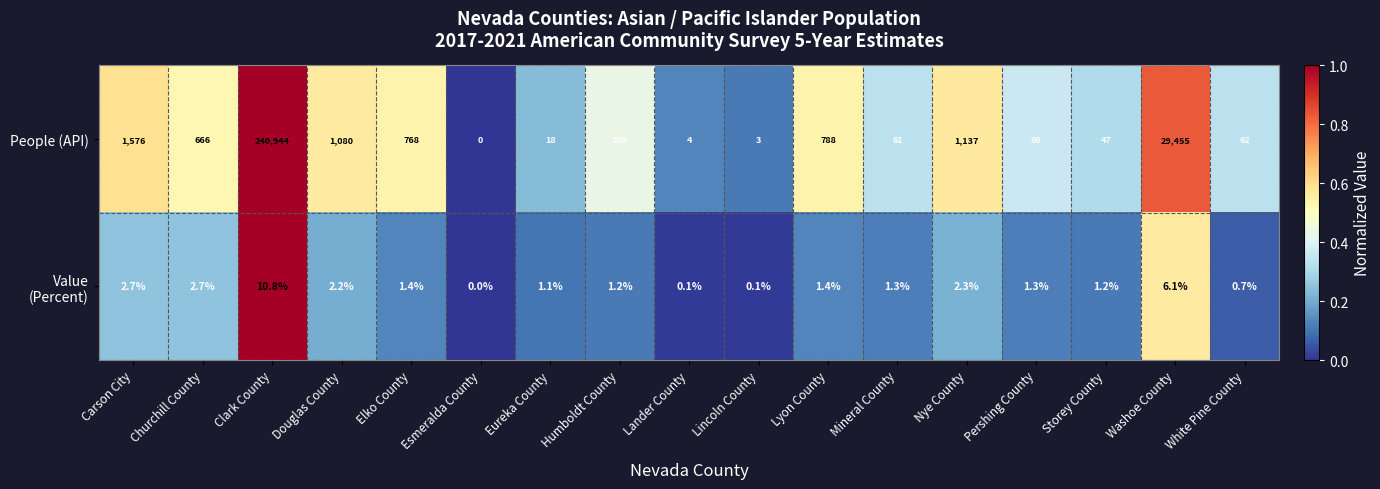

At which category is the sum across all series the highest?

Clark County